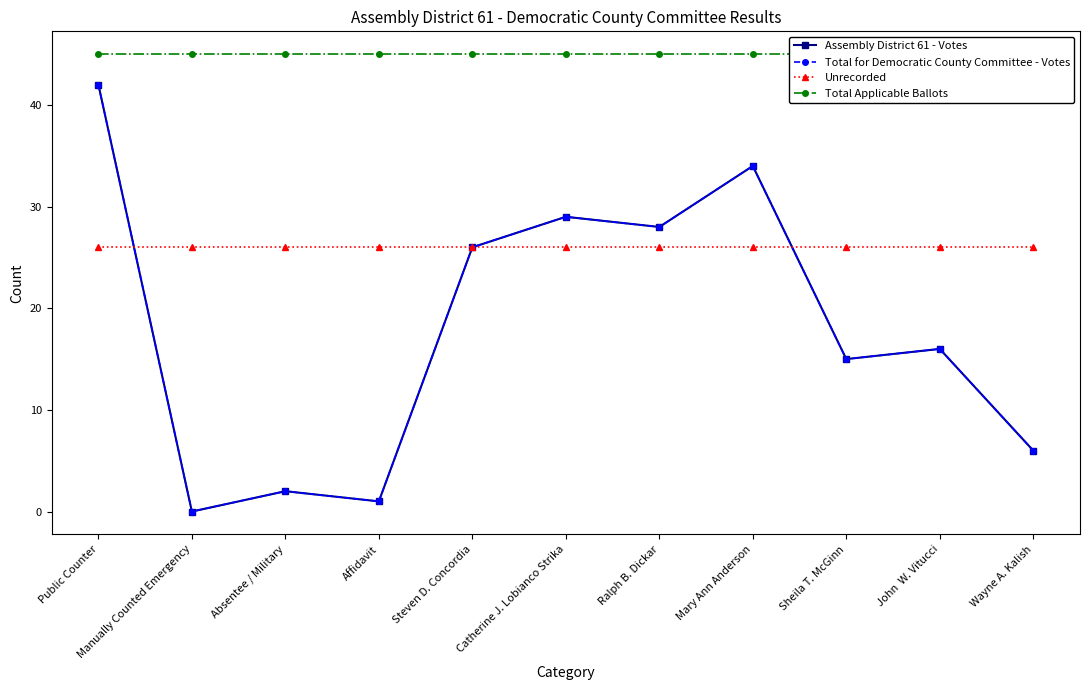

What is the label of the 9th point from the right?

Absentee / Military